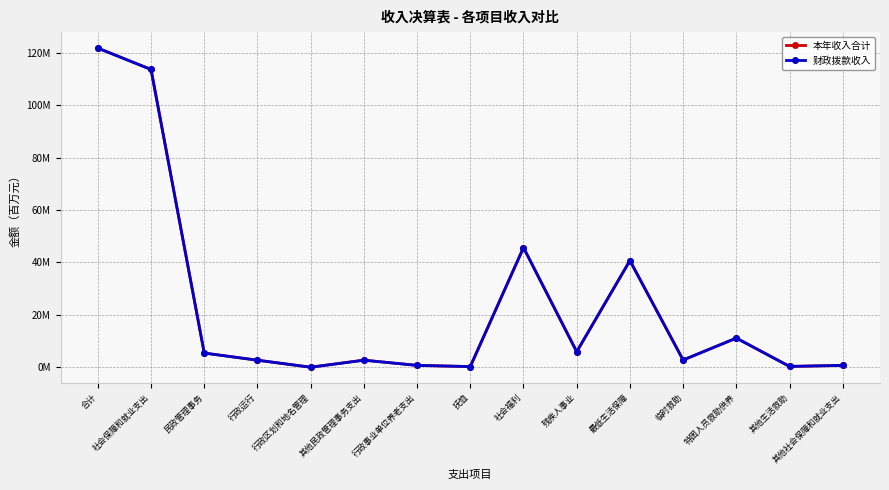

Which series has the largest range (max minus min)?

本年收入合计